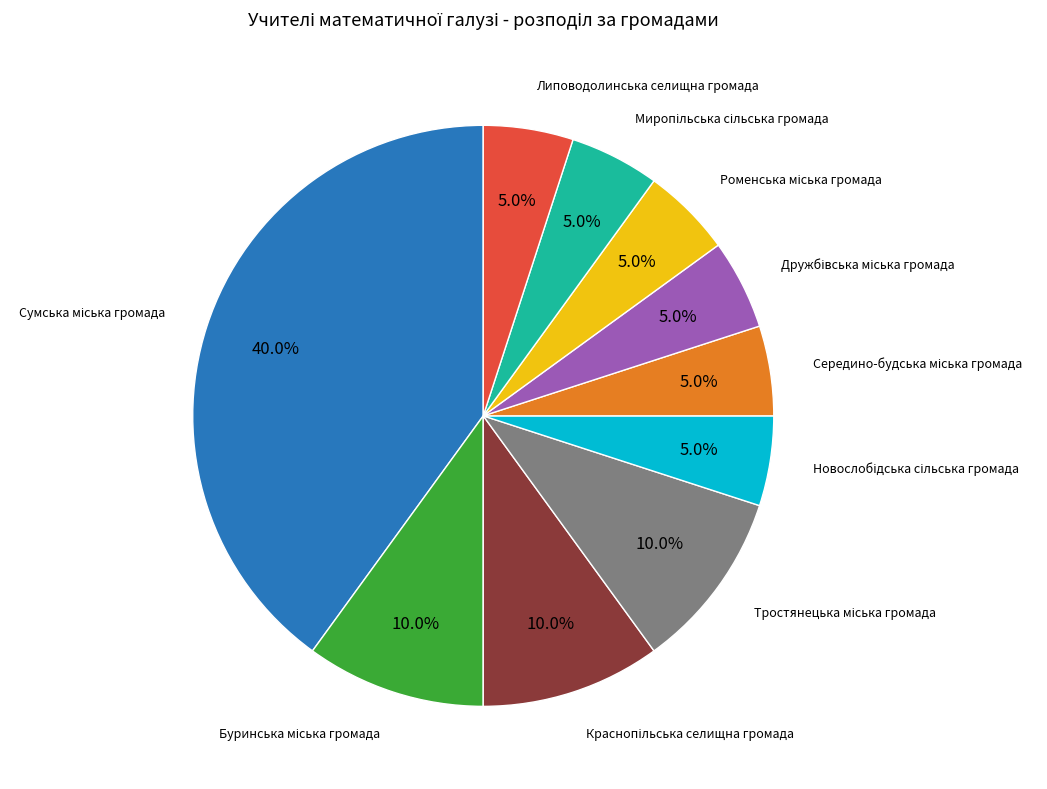

Is there a majority slice in this chart?

No